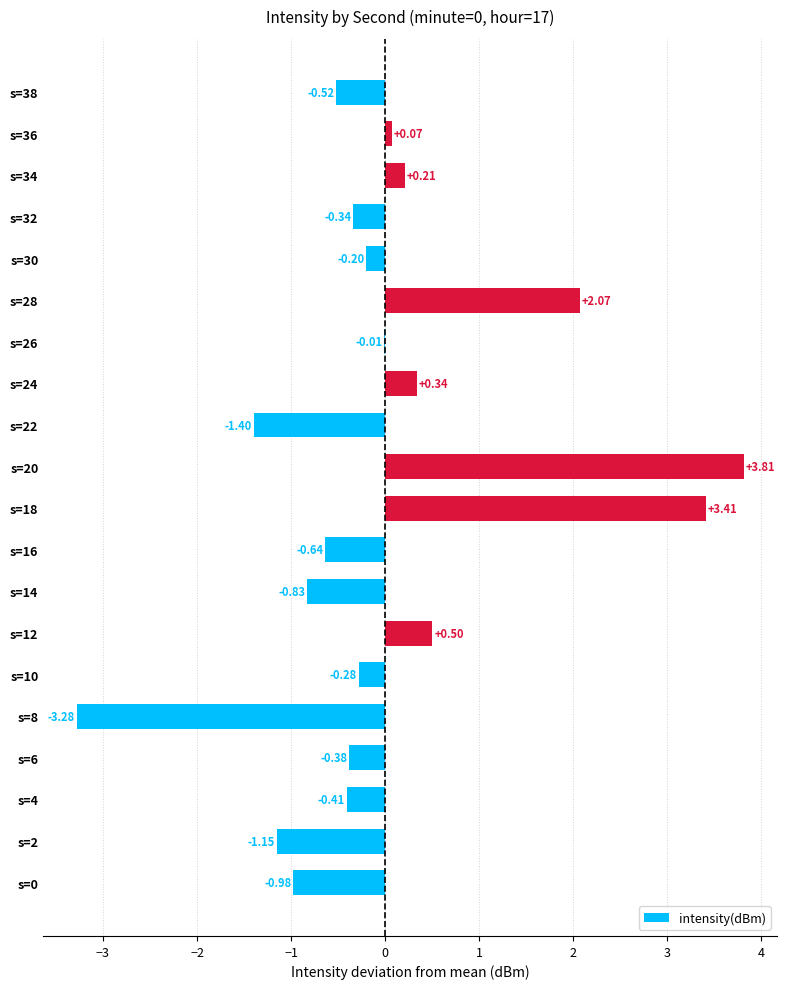

What is the change in value from s=18 to s=20?

+0.4